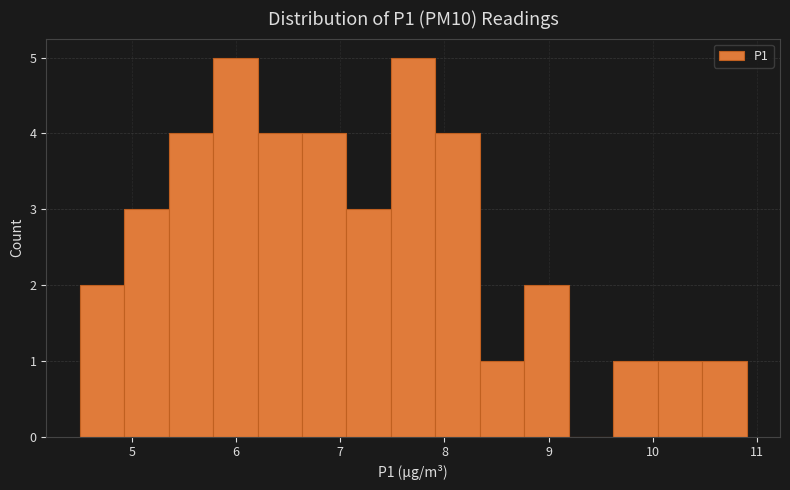

How tall is the bar that spans 4.5 to 4.9 on the x-axis? Neither the bar edges nor the heights are printed on the chart, so give them approximately, as read against the axes.

2